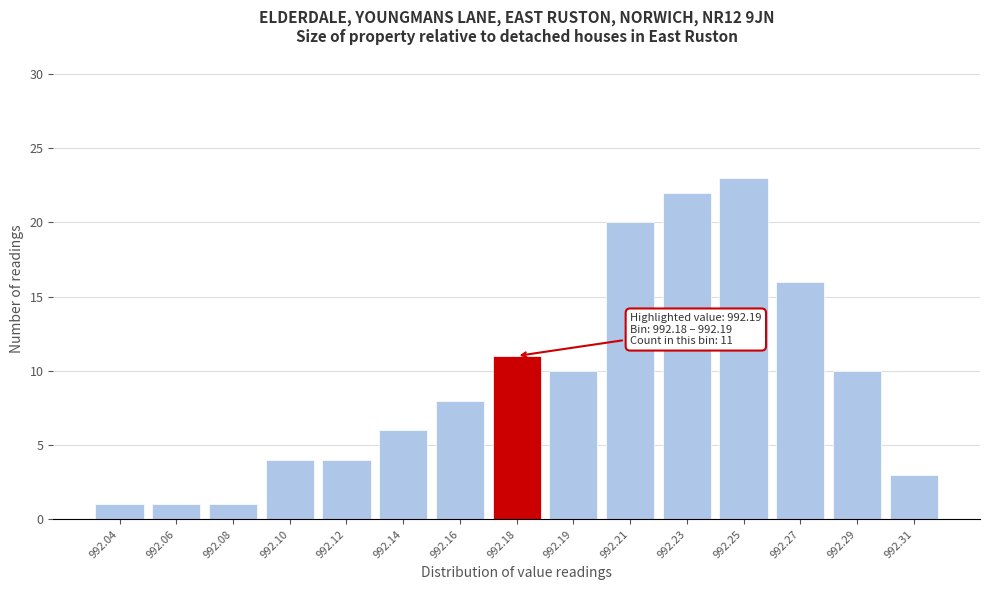

Reading right to left, list all the values displayed in this chart.

992.31=3	992.29=10	992.27=16	992.25=23	992.23=22	992.21=20	992.19=10	992.18=11	992.16=8	992.14=6	992.12=4	992.10=4	992.08=1	992.06=1	992.04=1